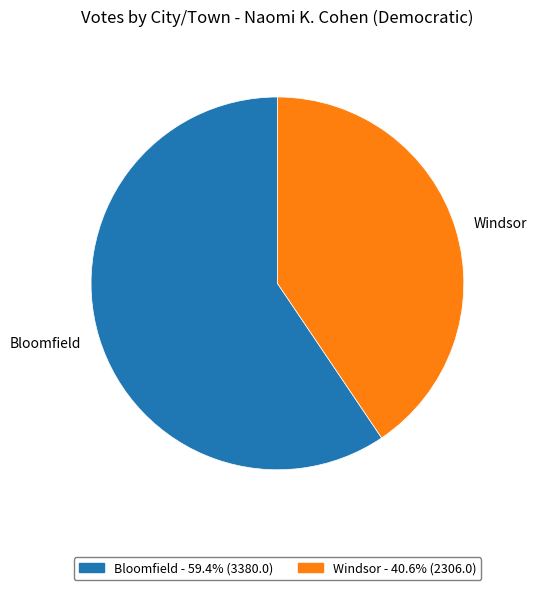

Which slice is the largest?

Bloomfield